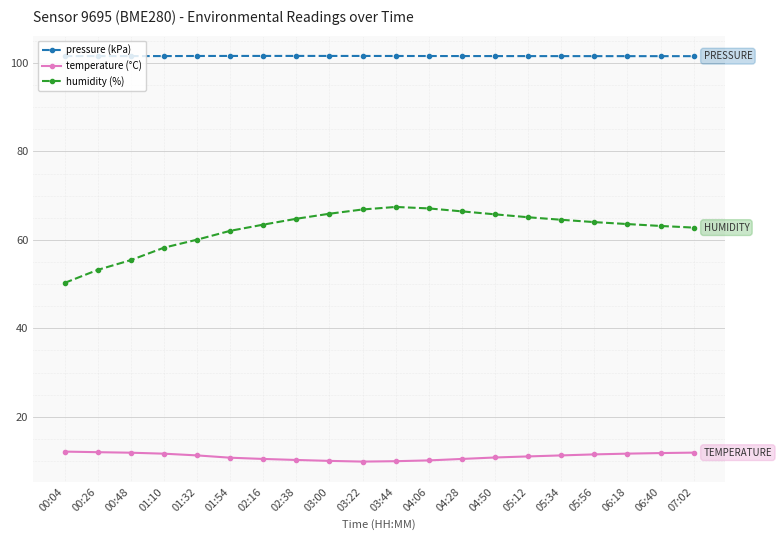

Between 01:10 and 03:22, which series saw the biggest shift?

humidity (%)